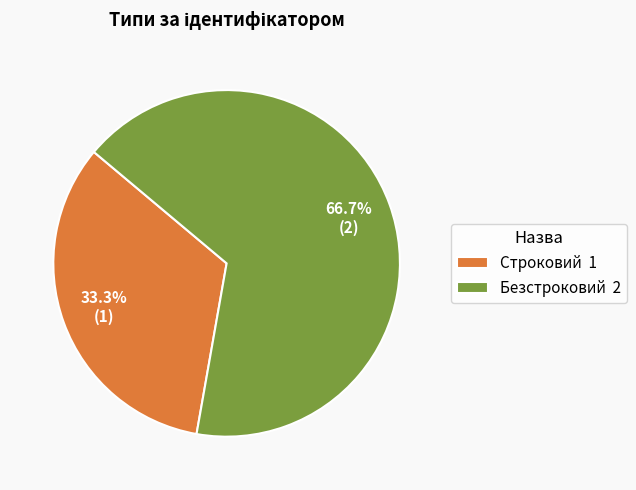

To the nearest percent, what percentage of the pie is Безстроковий?

67%